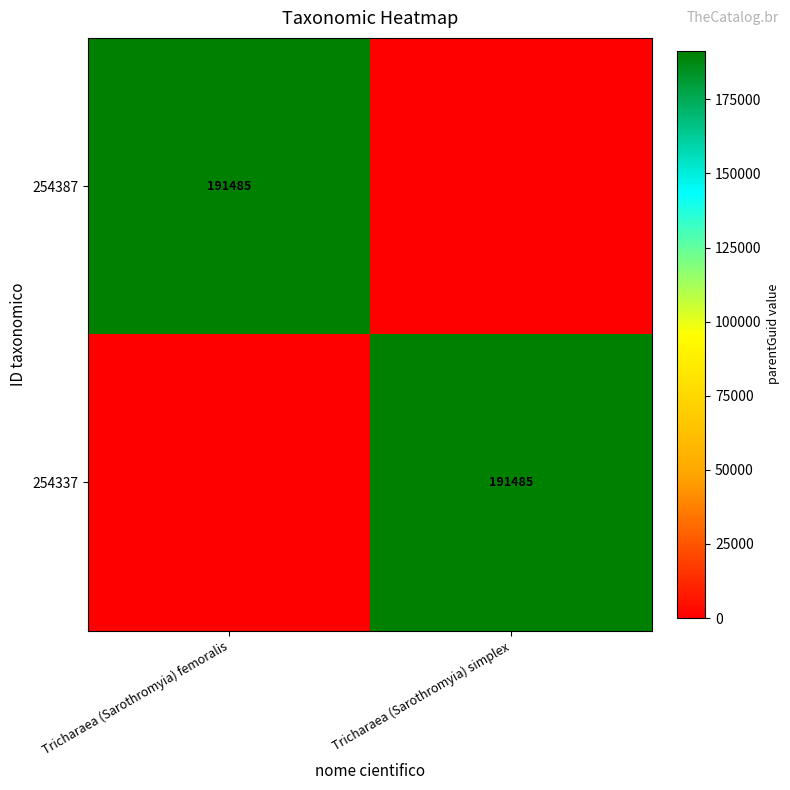

The 254387 series shows 323974 at Tricharaea (Sarothromyia) femoralis. True or false?

False